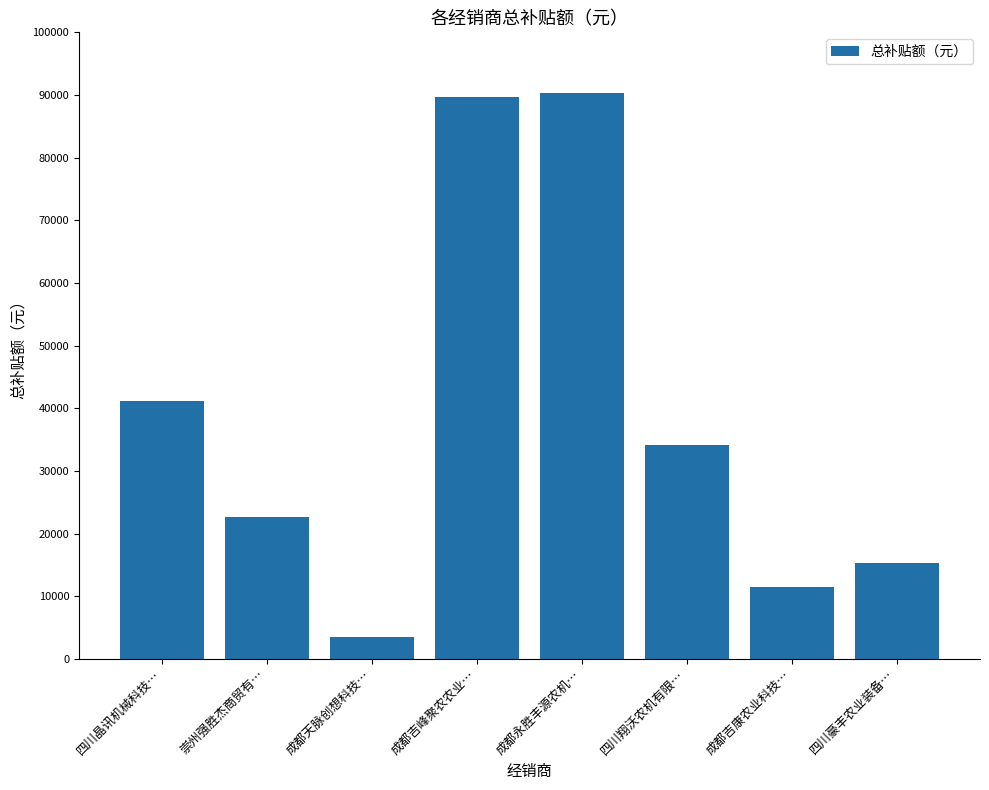

The chart shows a value of 47862 at 四川翔沃农机有限…. True or false?

False